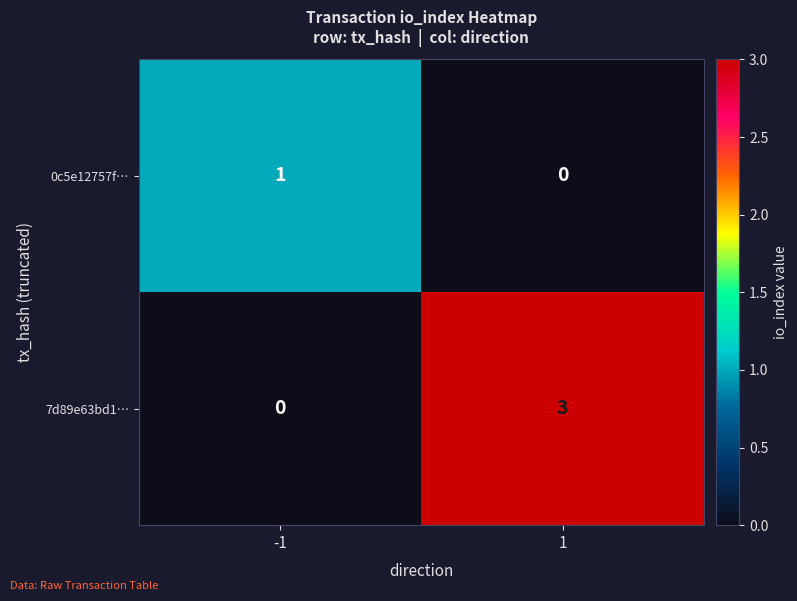

Is it true that 7d89e63bd1… equals 3 at 1?

True